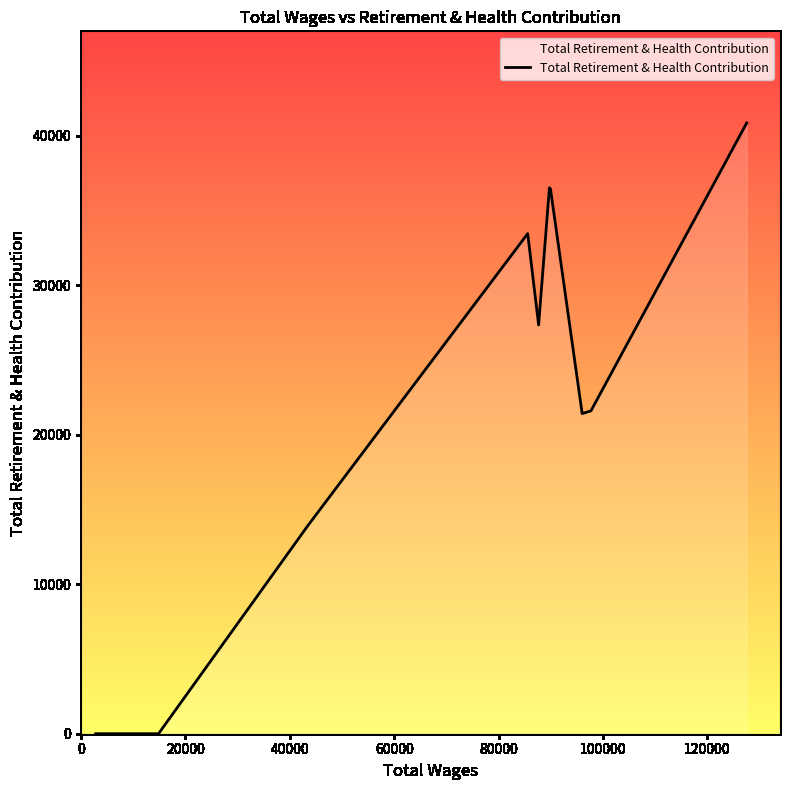

What is the greatest value displayed?

40850